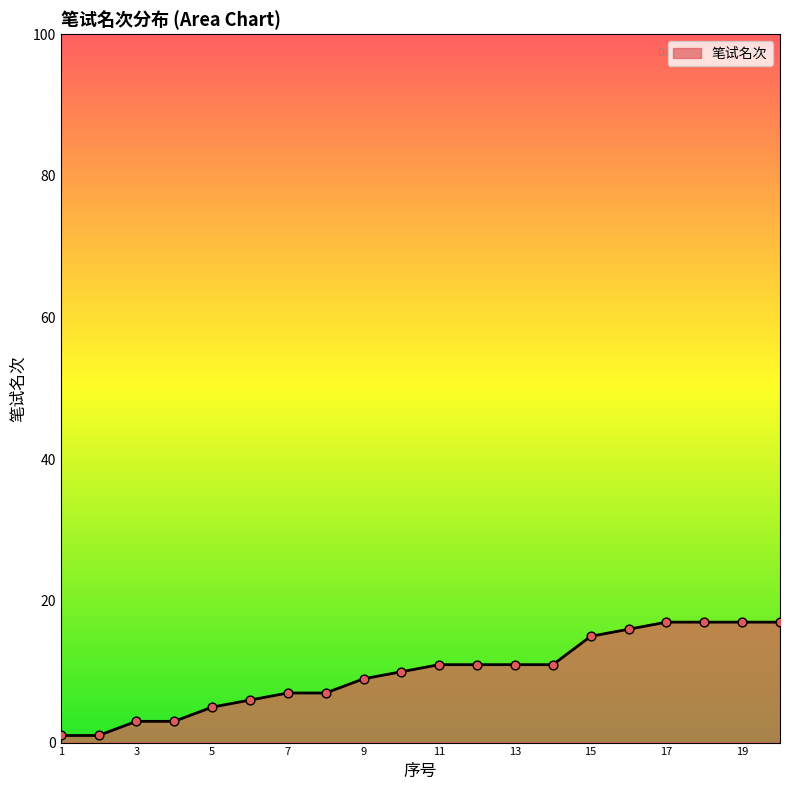

What is the greatest value displayed?

17